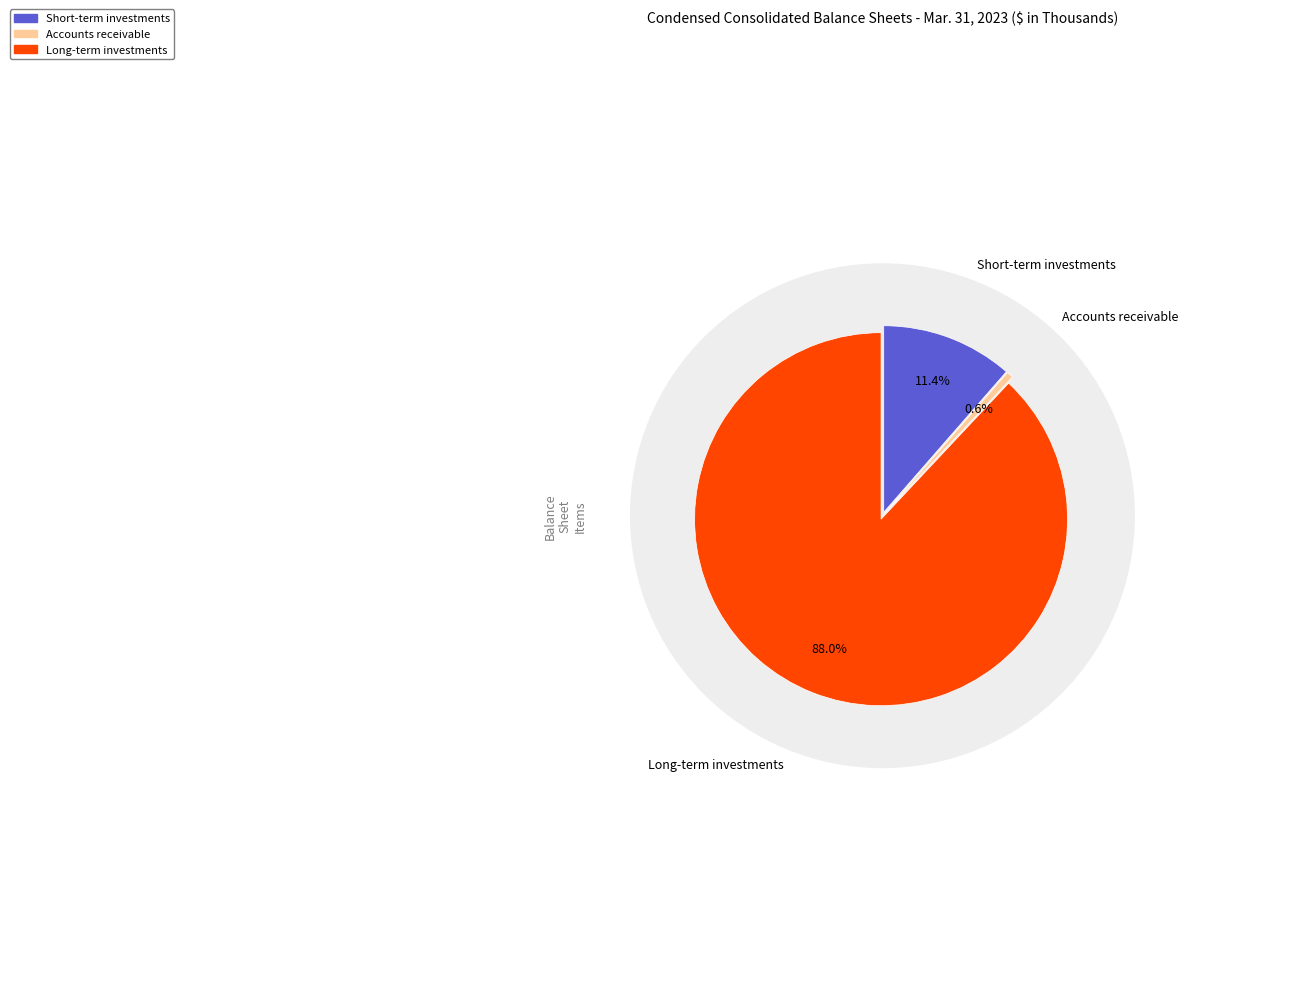

Is it true that Accounts receivable is 11% of the pie?

False